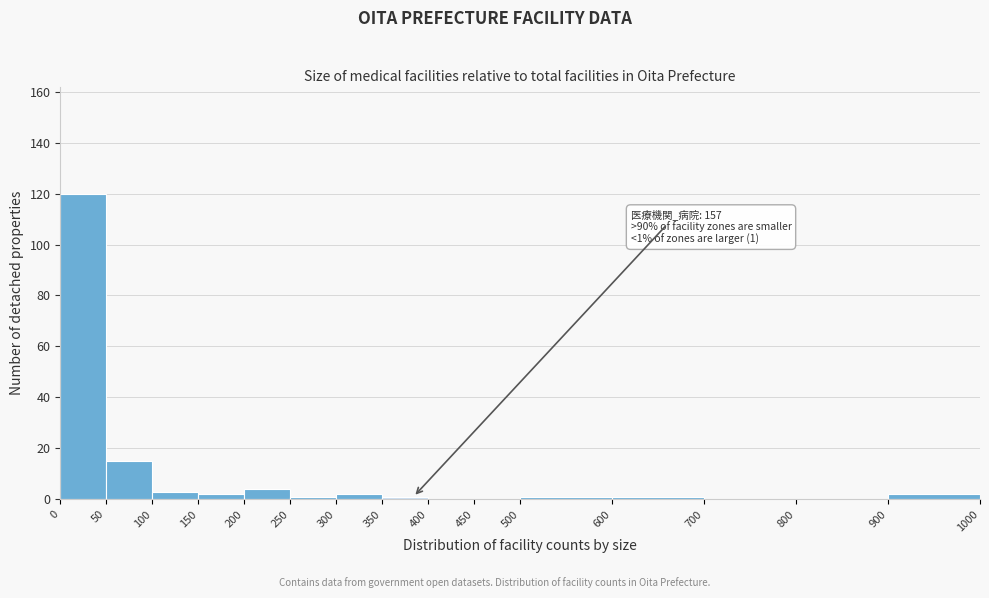

Which range on the x-axis has the tallest bar?

0 to 50